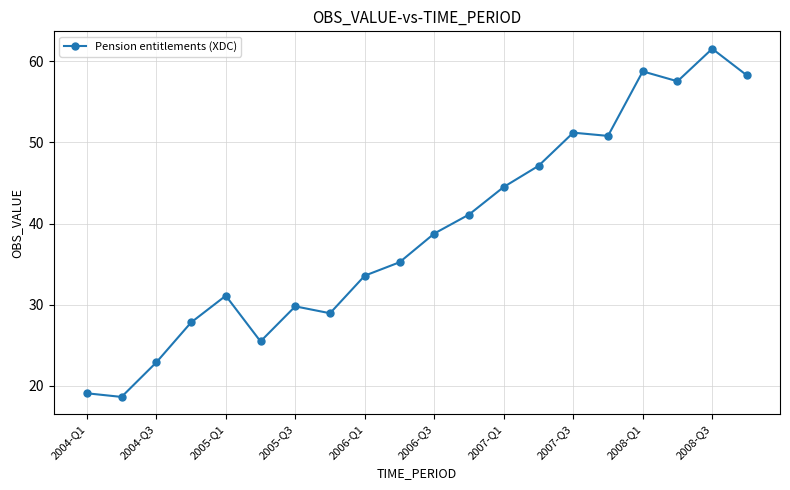

What is the value of the 16th point from the left?

50.8